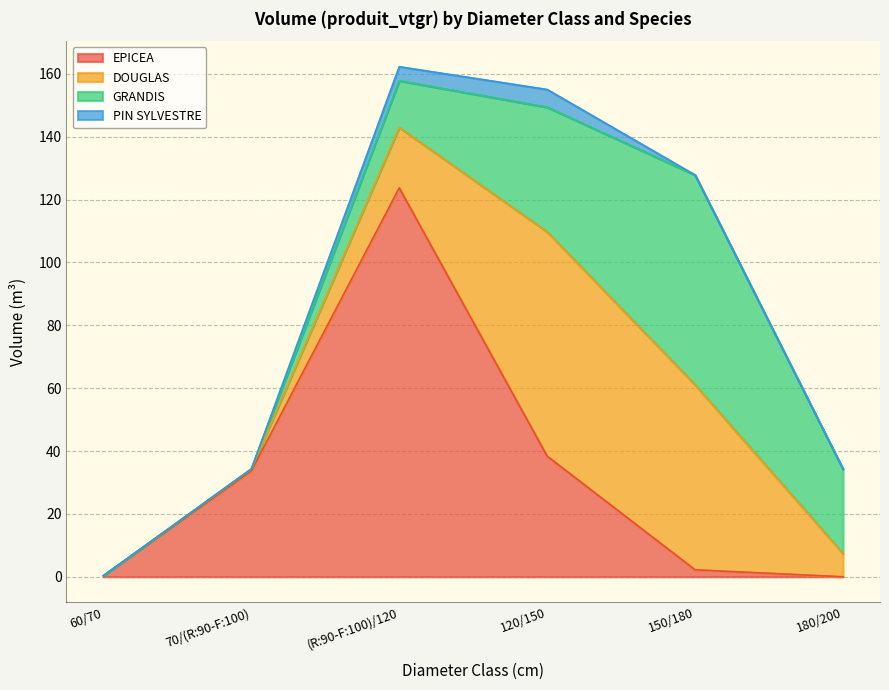

List the labels in order of GRANDIS value, smallest first.

60/70, 70/(R:90-F:100), (R:90-F:100)/120, 180/200, 120/150, 150/180